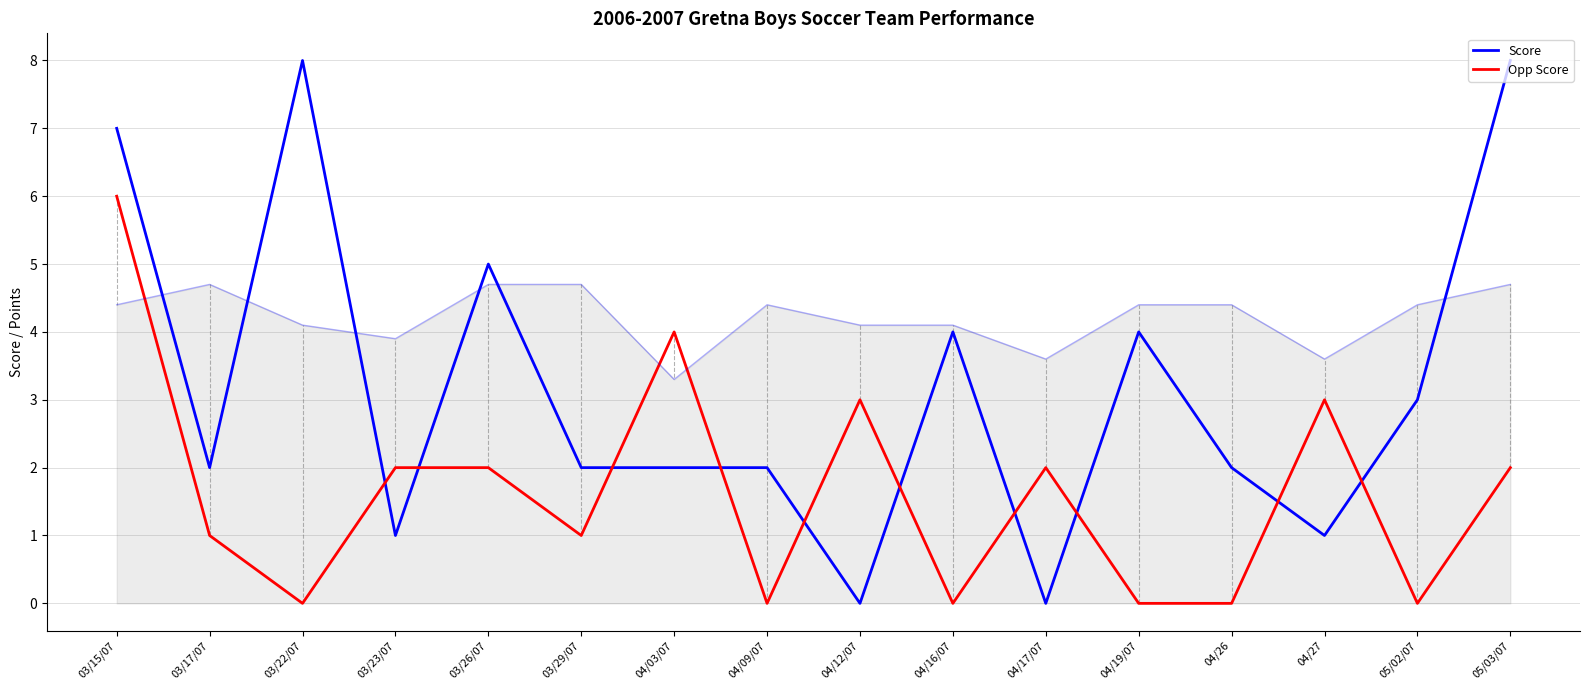

Which series has the largest total across all categories?

Score